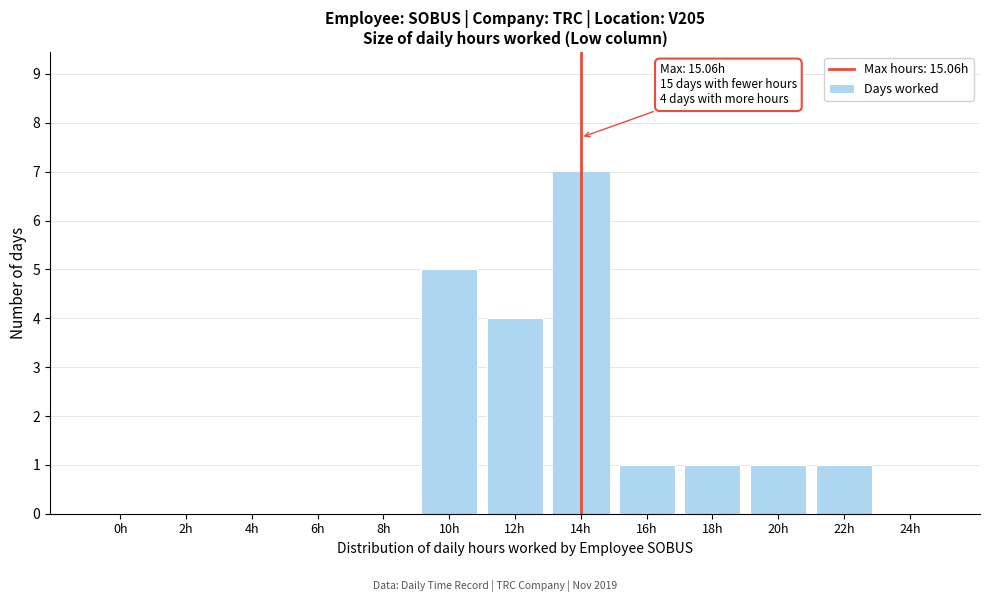

Reading left to right, what are all the values shown in this chart?

0h=0	2h=0	4h=0	6h=0	8h=0	10h=5	12h=4	14h=7	16h=1	18h=1	20h=1	22h=1	24h=0